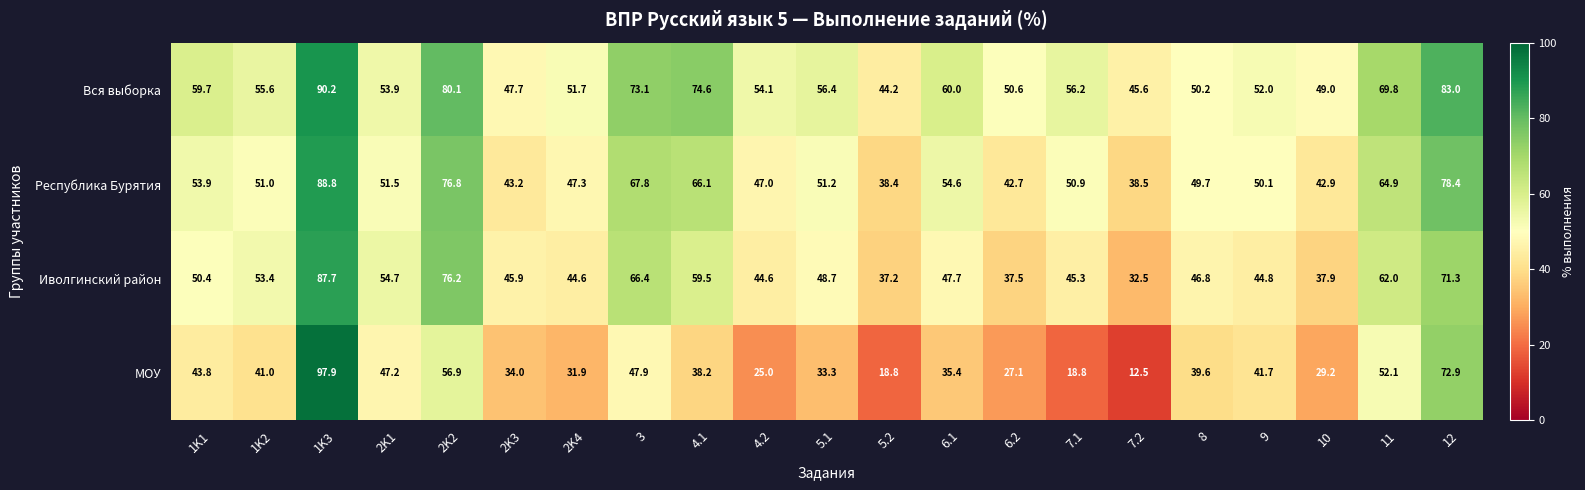

At which category is the sum across all series the highest?

1K3